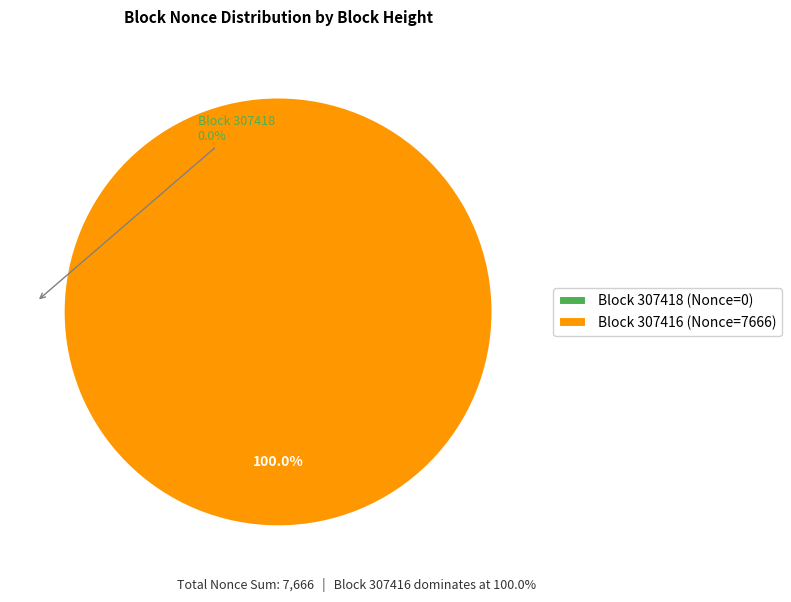

To the nearest percent, what is the difference between the 307416 and 307418 slice percentages?

100%